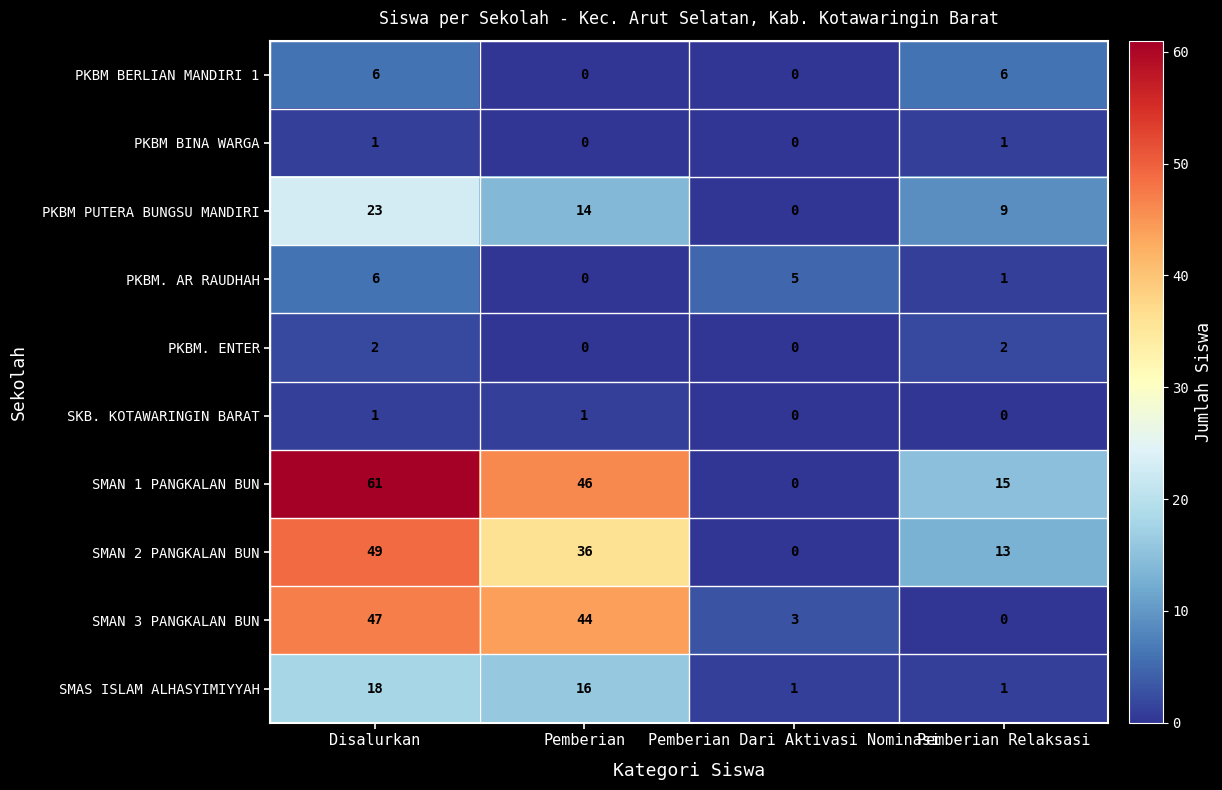

True or false: PKBM. ENTER has a value of 2 at Disalurkan.

True